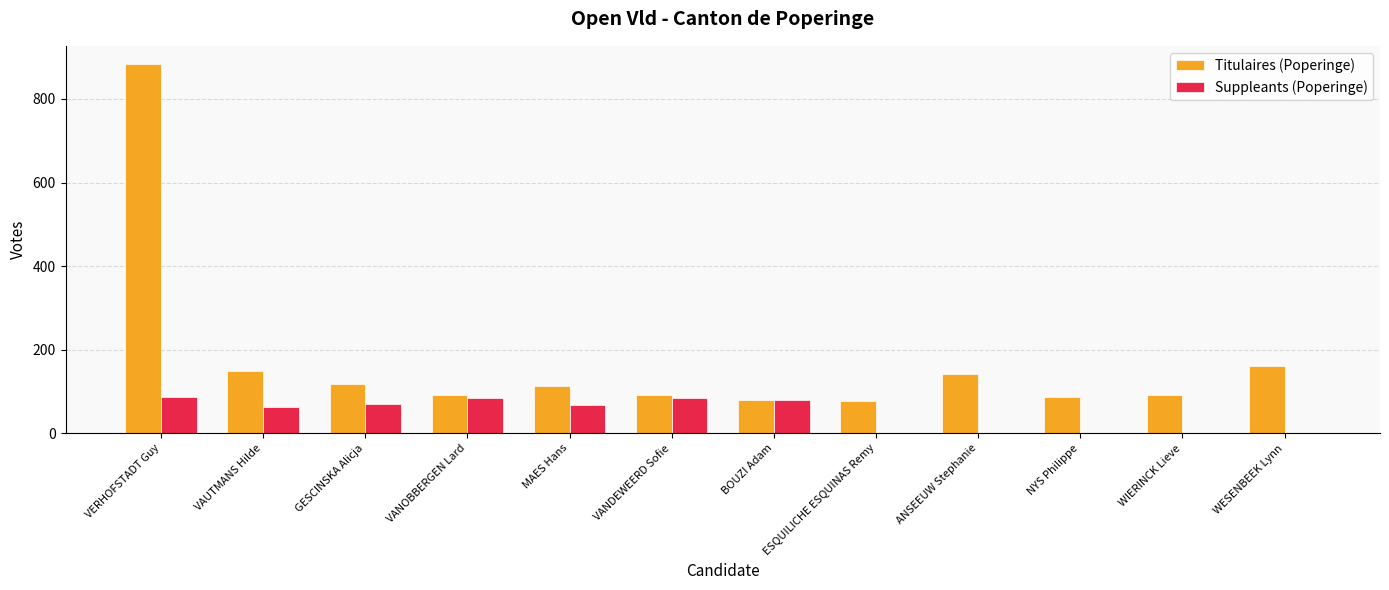

At which label does Titulaires (Poperinge) reach its peak?

VERHOFSTADT Guy